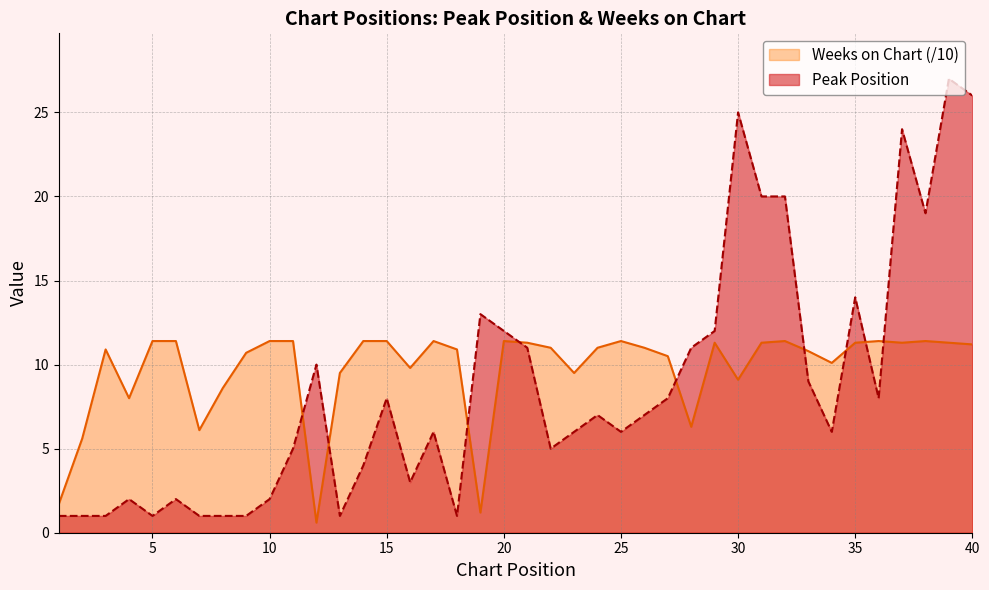

Which category has the lowest value in the Peak Position series?

1